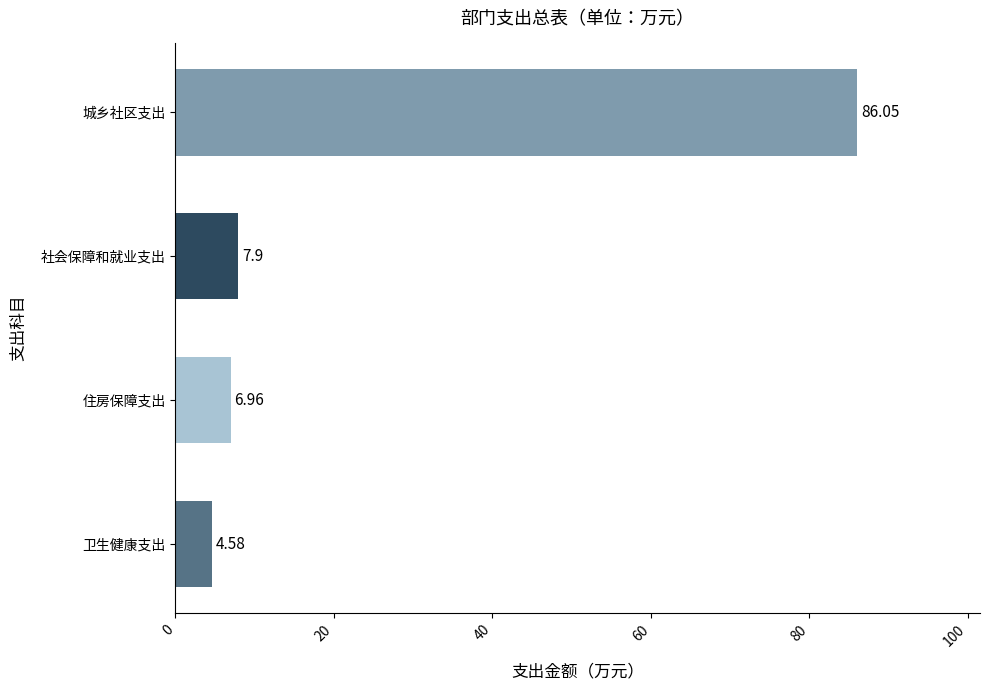

How many bars are there in total?

4